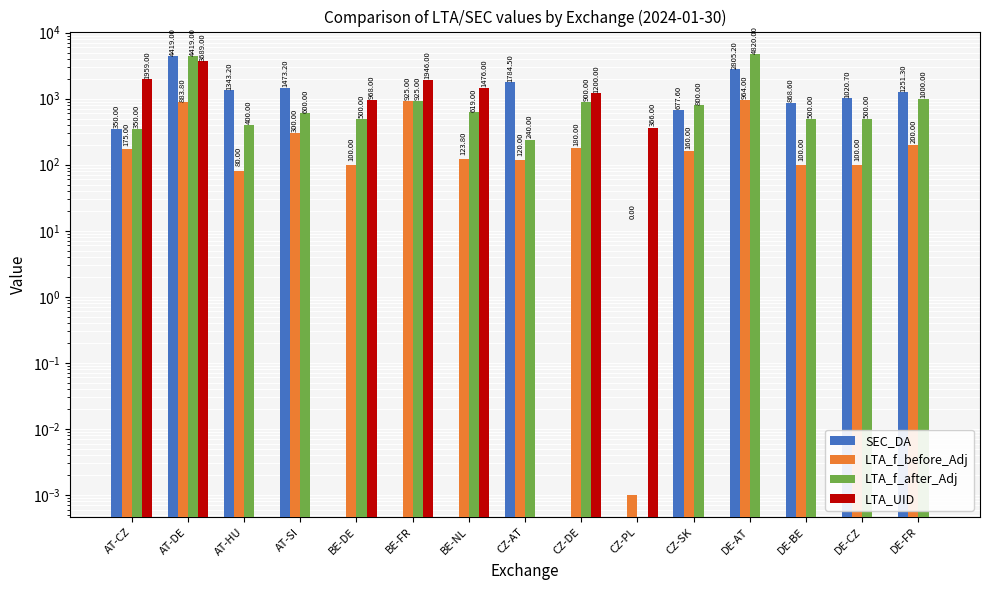

How many data points in LTA_f_before_Adj are less than 160?

7